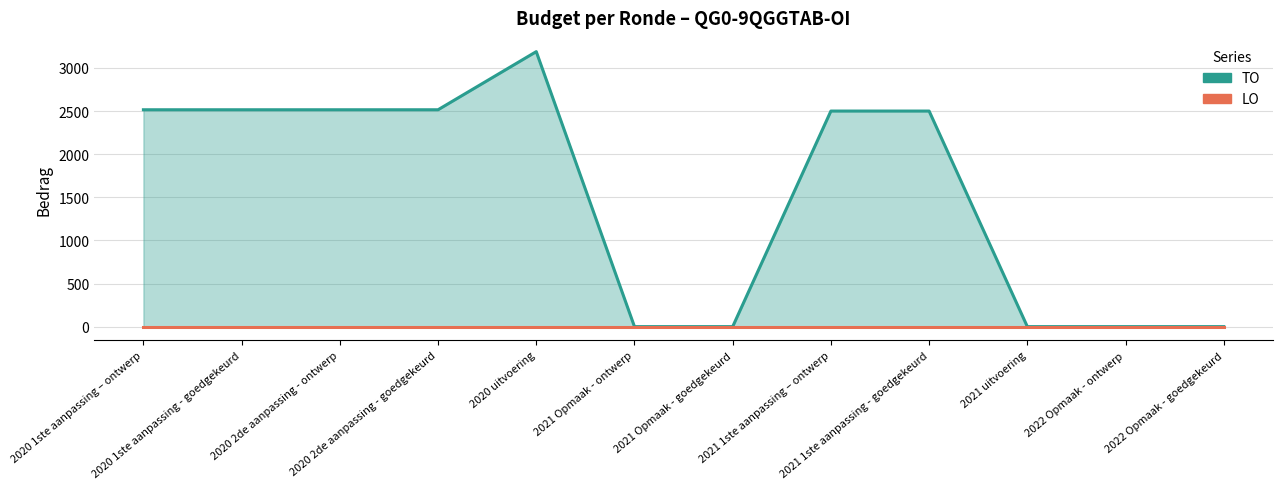

Reading left to right, transcribe all the data shown in this chart.

TO: 2020 1ste aanpassing – ontwerp=2515	2020 1ste aanpassing - goedgekeurd=2515	2020 2de aanpassing - ontwerp=2515	2020 2de aanpassing - goedgekeurd=2515	2020 uitvoering=3189	2021 Opmaak - ontwerp=0	2021 Opmaak - goedgekeurd=0	2021 1ste aanpassing – ontwerp=2500	2021 1ste aanpassing - goedgekeurd=2500	2021 uitvoering=0	2022 Opmaak - ontwerp=0	2022 Opmaak - goedgekeurd=0
LO: 2020 1ste aanpassing – ontwerp=0	2020 1ste aanpassing - goedgekeurd=0	2020 2de aanpassing - ontwerp=0	2020 2de aanpassing - goedgekeurd=0	2020 uitvoering=0	2021 Opmaak - ontwerp=0	2021 Opmaak - goedgekeurd=0	2021 1ste aanpassing – ontwerp=0	2021 1ste aanpassing - goedgekeurd=0	2021 uitvoering=0	2022 Opmaak - ontwerp=0	2022 Opmaak - goedgekeurd=0